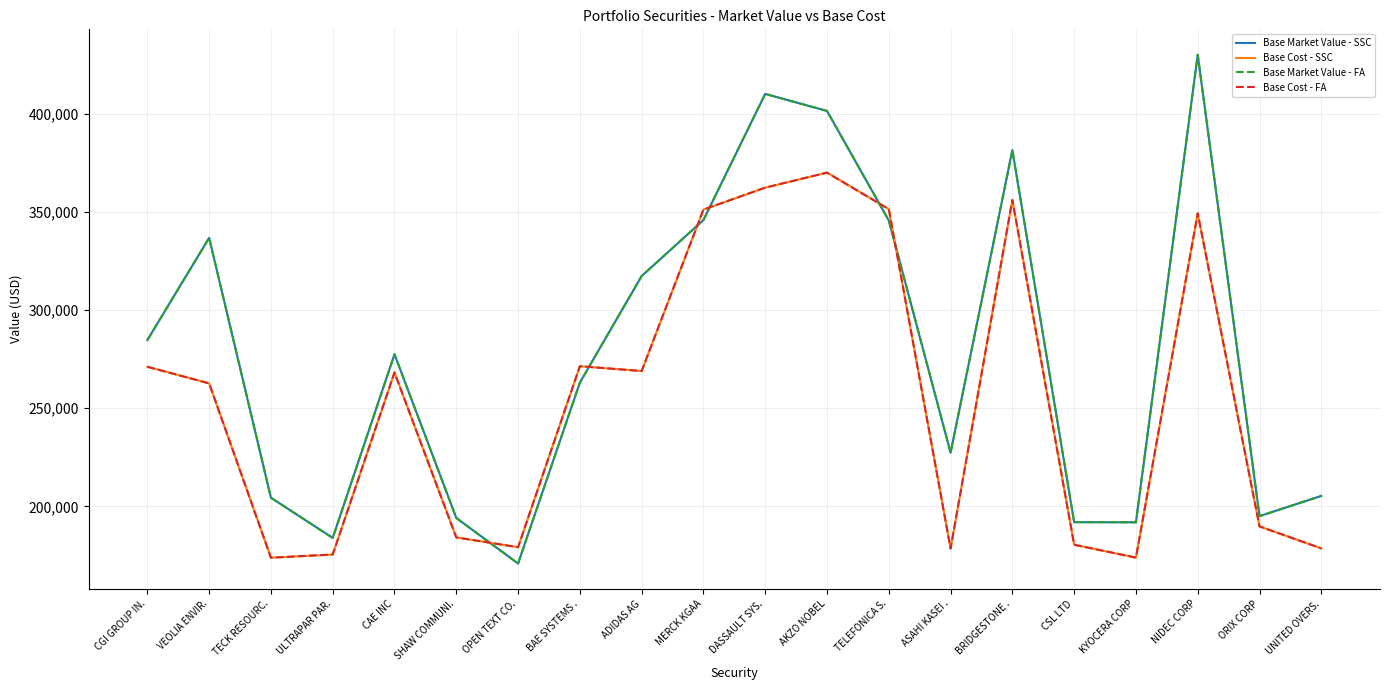

Does the chart display data point markers on the line(s)?

No